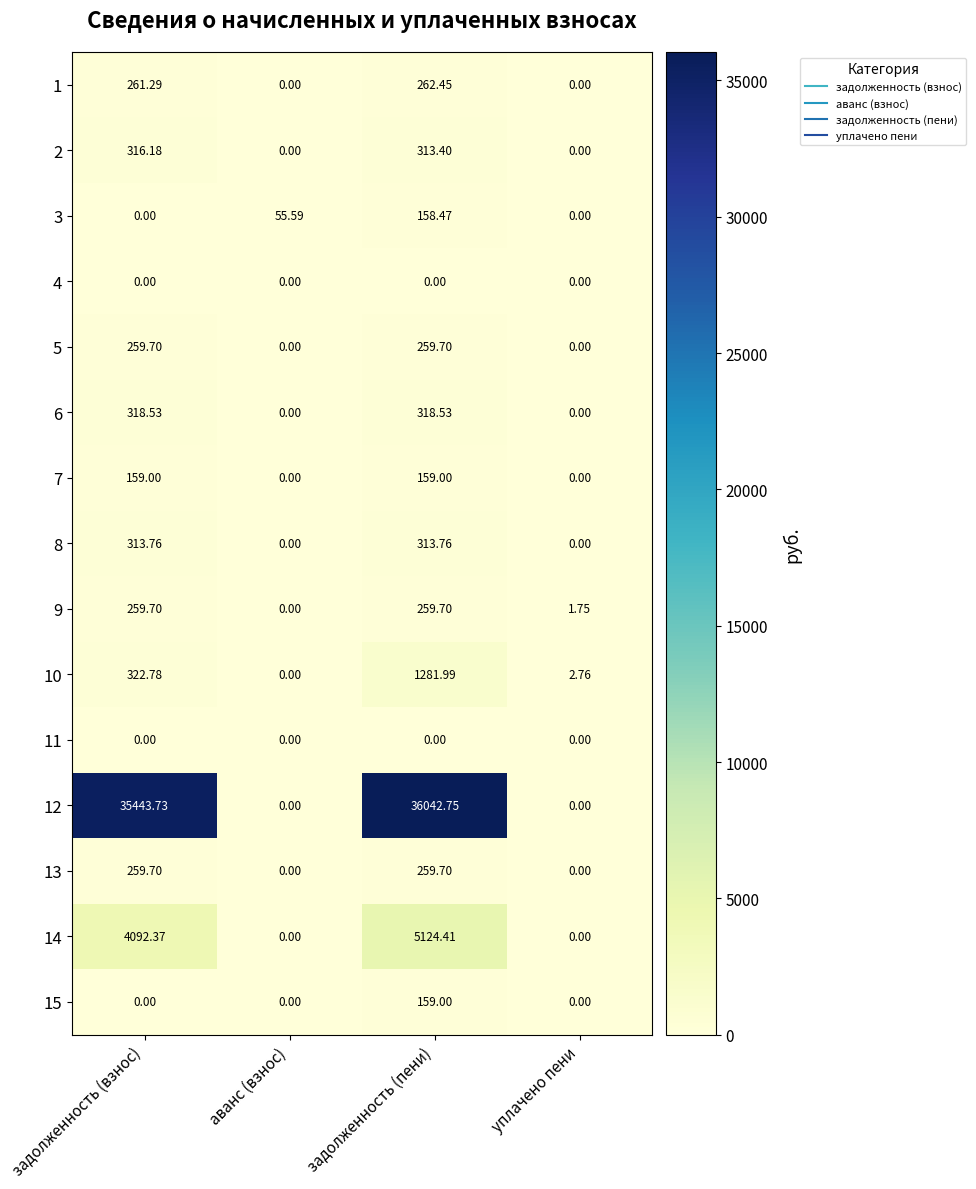

At which label does 9 reach its minimum?

аванс (взнос)